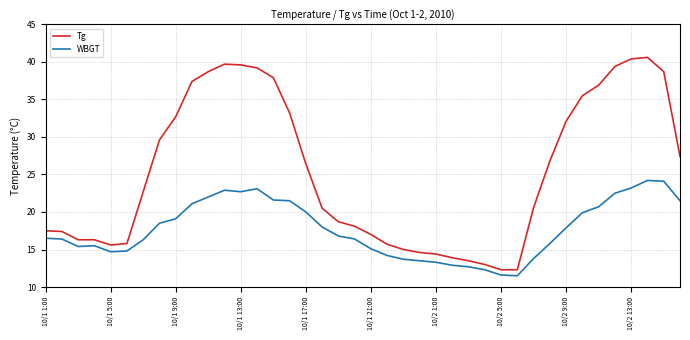

True or false: WBGT has more than 1 points higher than both neighbors.

True